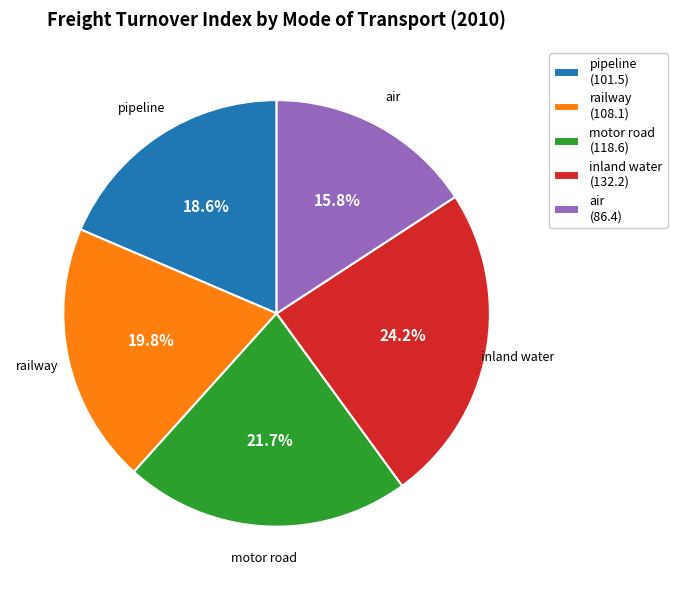

What percentage is the pipeline slice, to the nearest percent?

19%